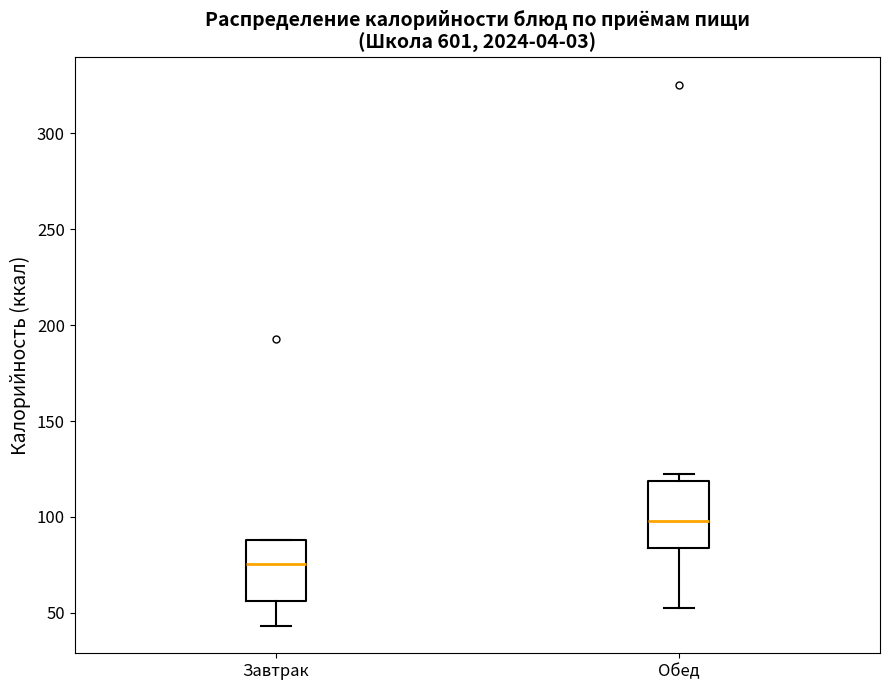

Reading left to right, read every box against the y-axis: the position of its median line, the range the box covers, and the ends of its whiskers. The values are not printed on the chart, so give them approximately, as read against the axis.

Завтрак: median 75, box 55 to 90, whiskers 45 to 90
Обед: median 100, box 85 to 120, whiskers 50 to 120 (just above the box's upper edge)